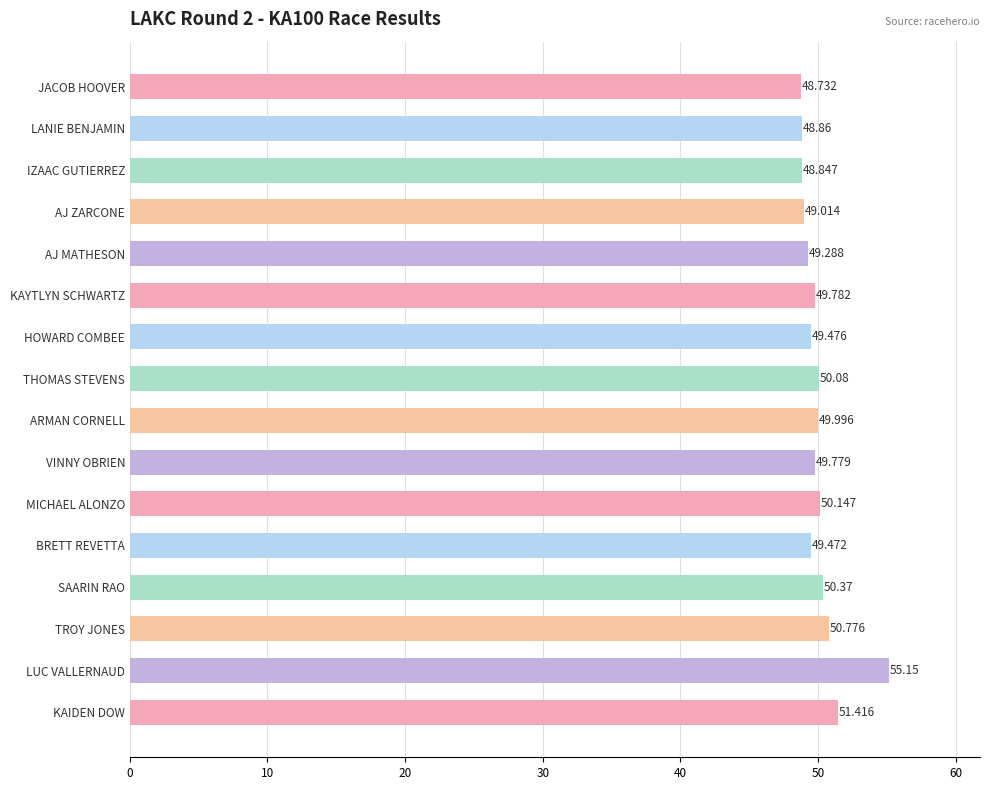

Count the number of data series in this chart.

1